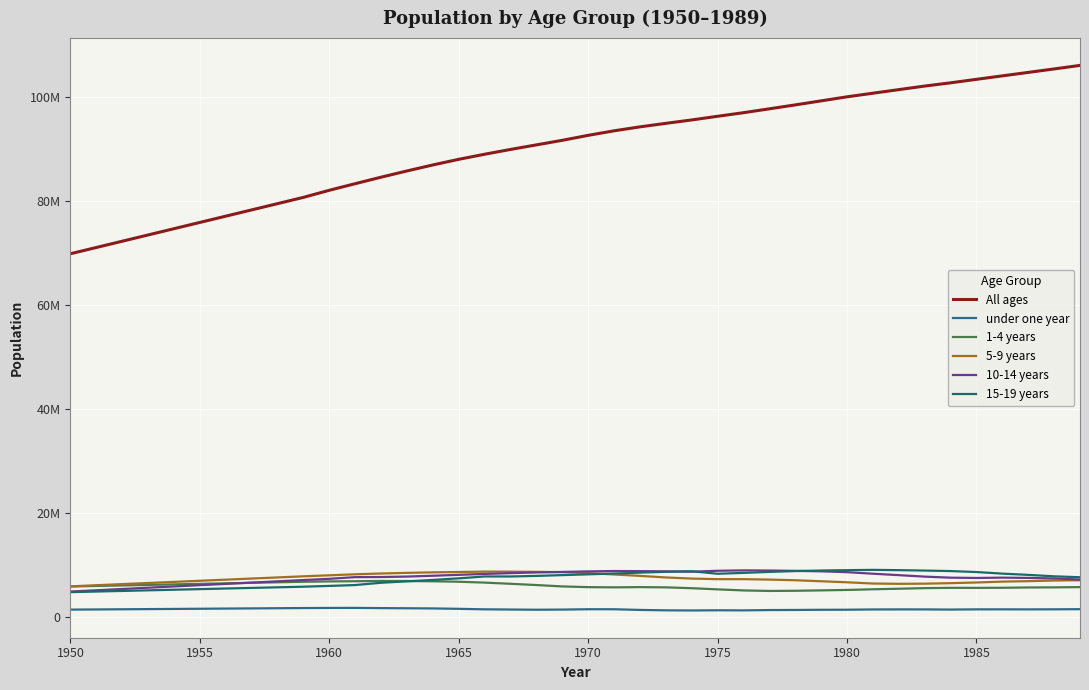

Is this an area chart (filled region under the line)?

No